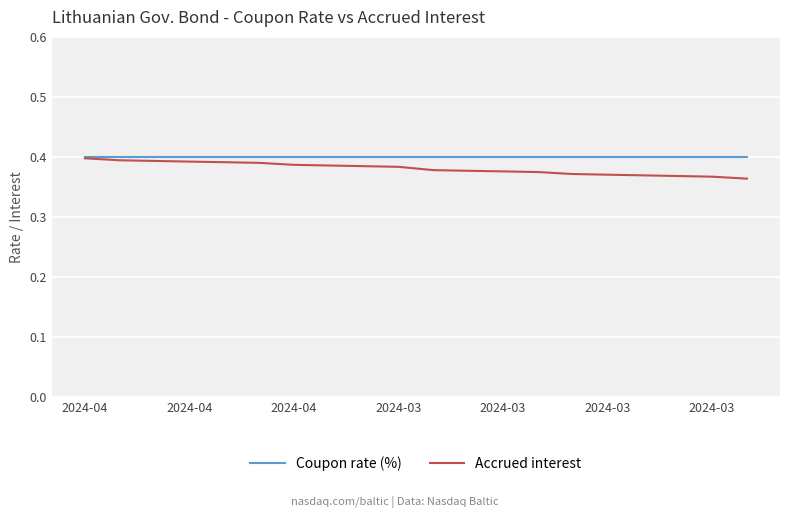

List the series in order of their overall mean, highest first.

Coupon rate (%), Accrued interest